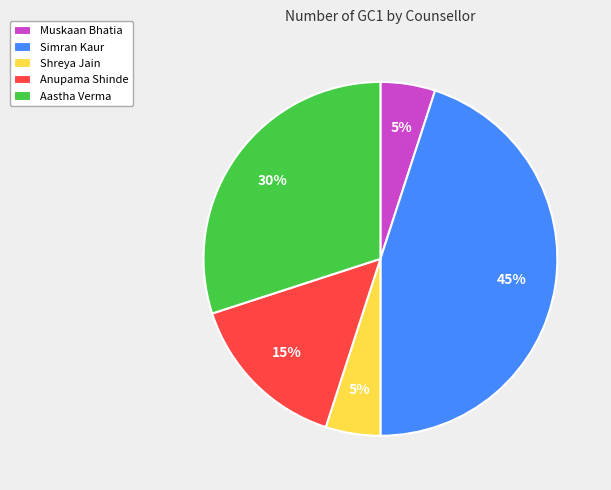

To the nearest percent, what is the difference between the largest and smallest slice percentages?

40%